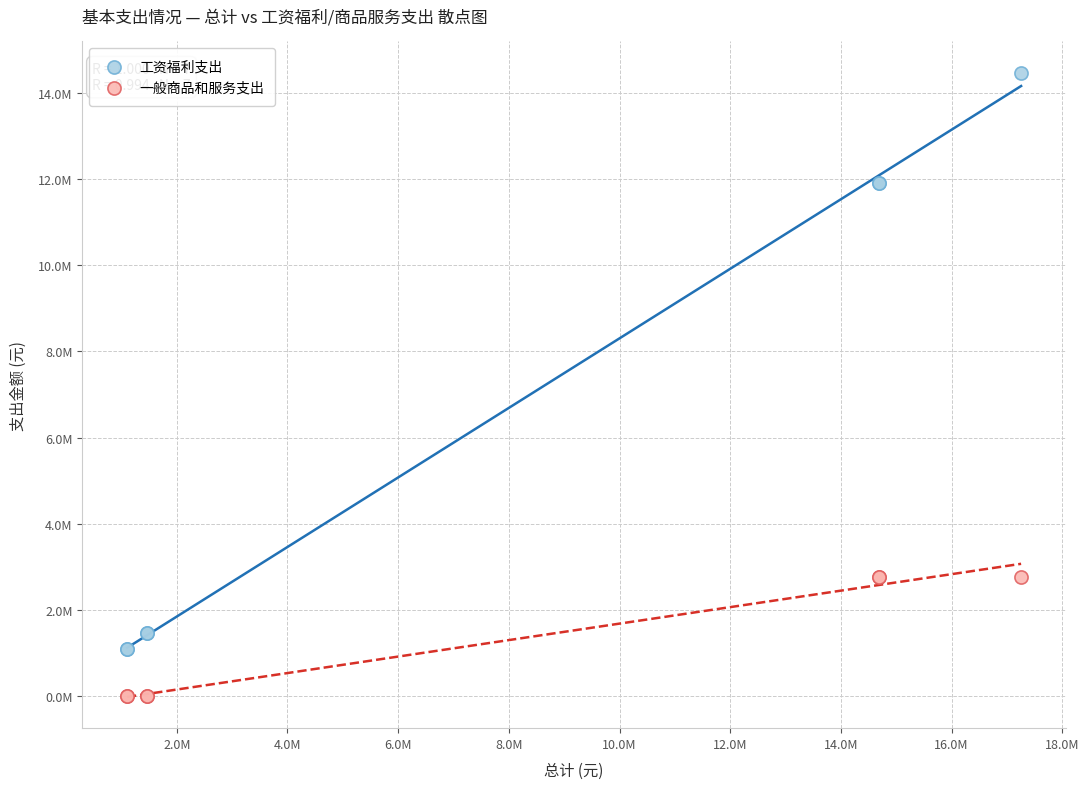

Which series has the largest Y range (max minus min)?

工资福利支出